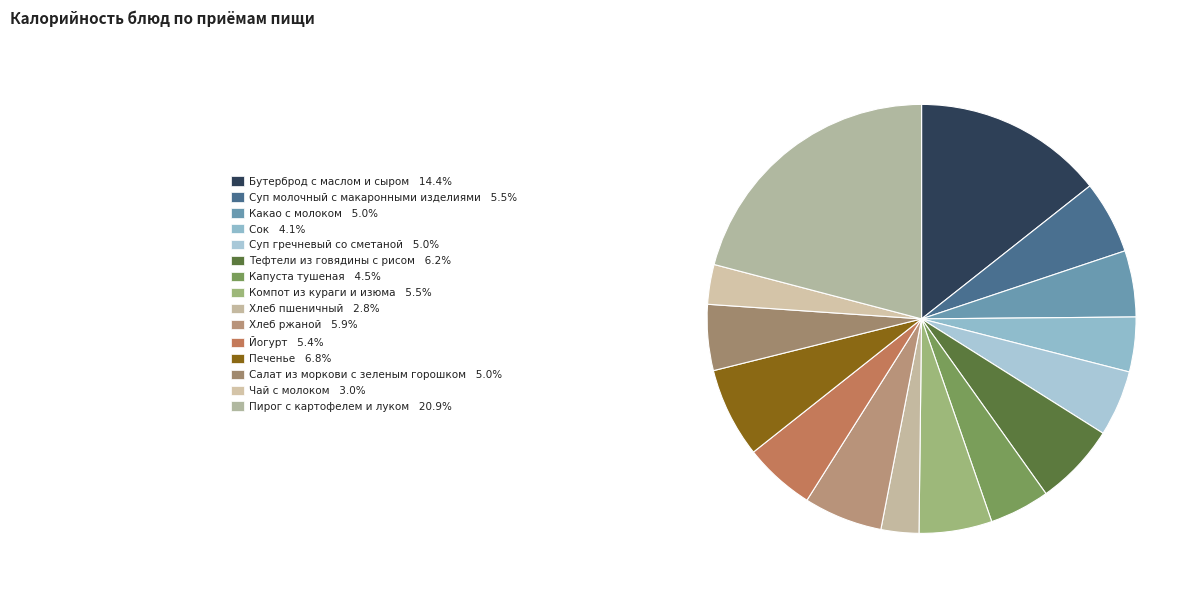

Count the number of slices in the pie.

15